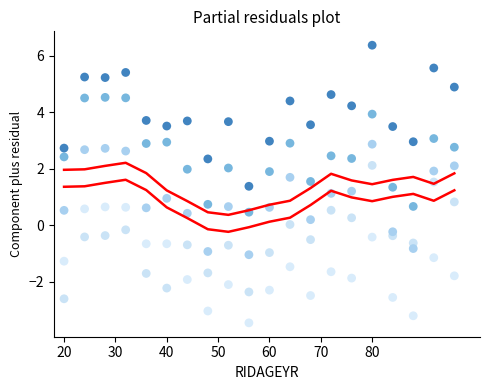

Across all data points, what is the range of Y values (max minus min)?

9.8